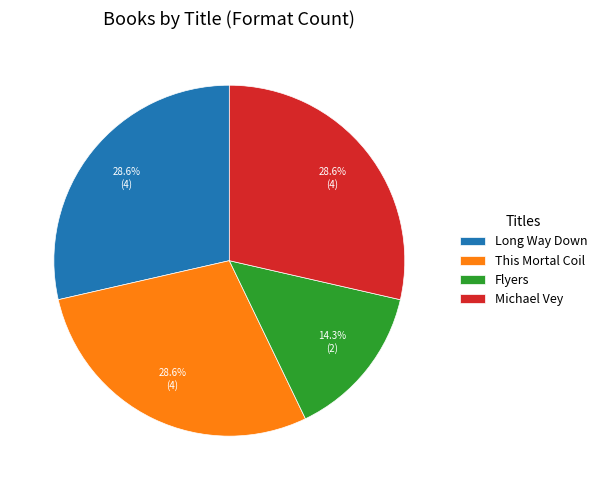

Approximately how many times larger is the value at Michael Vey compared to Flyers?

2.0